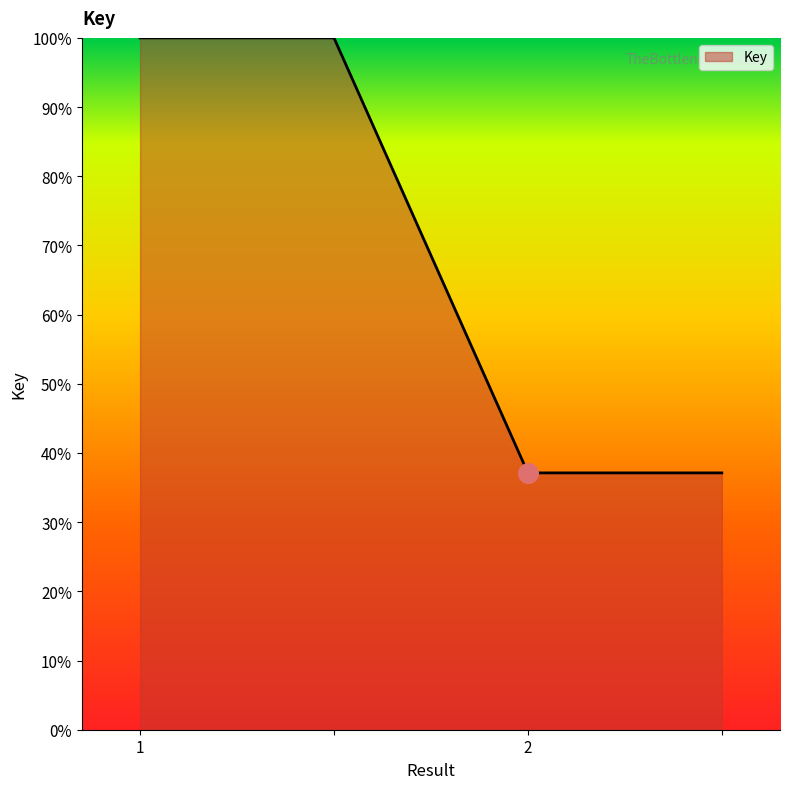

What is the average value?

68.6